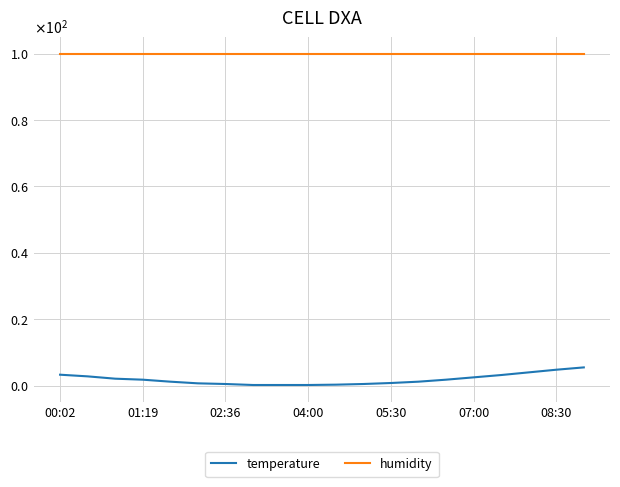

Which series has the largest range (max minus min)?

temperature